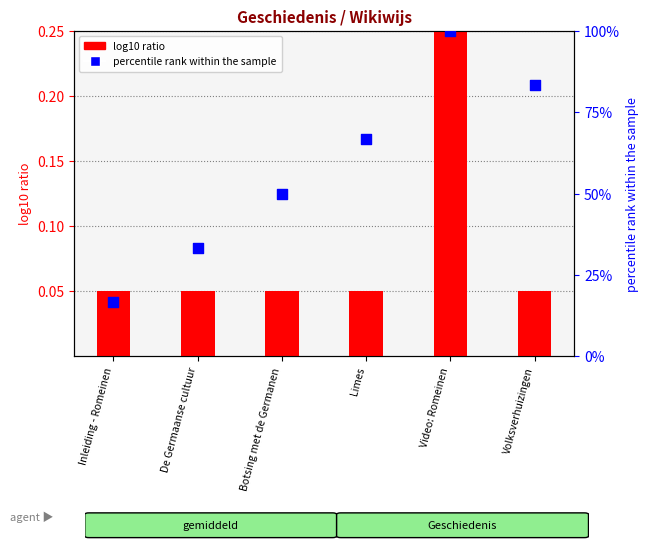

What is the total value across all series at De Germaanse cultuur?

33.4